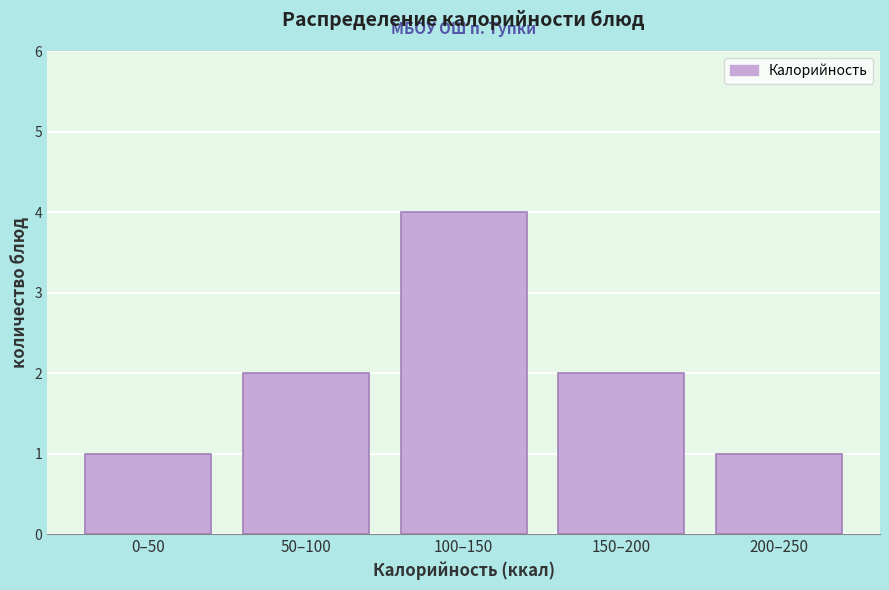

Reading left to right, what are all the values shown in this chart?

1	2	4	2	1